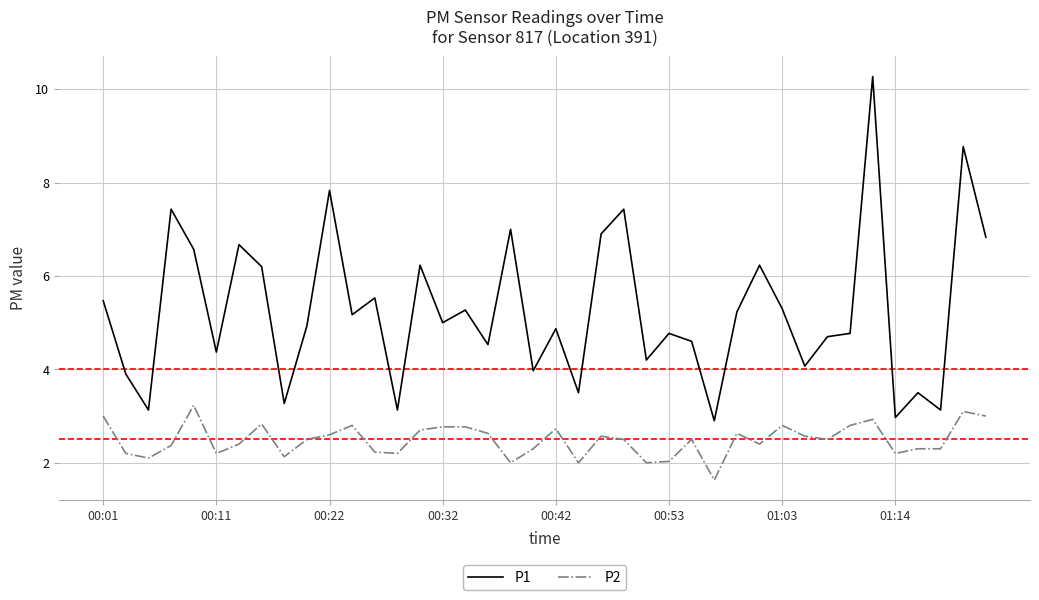

What is the difference between the maximum and minimum values in the P2 series?

1.6